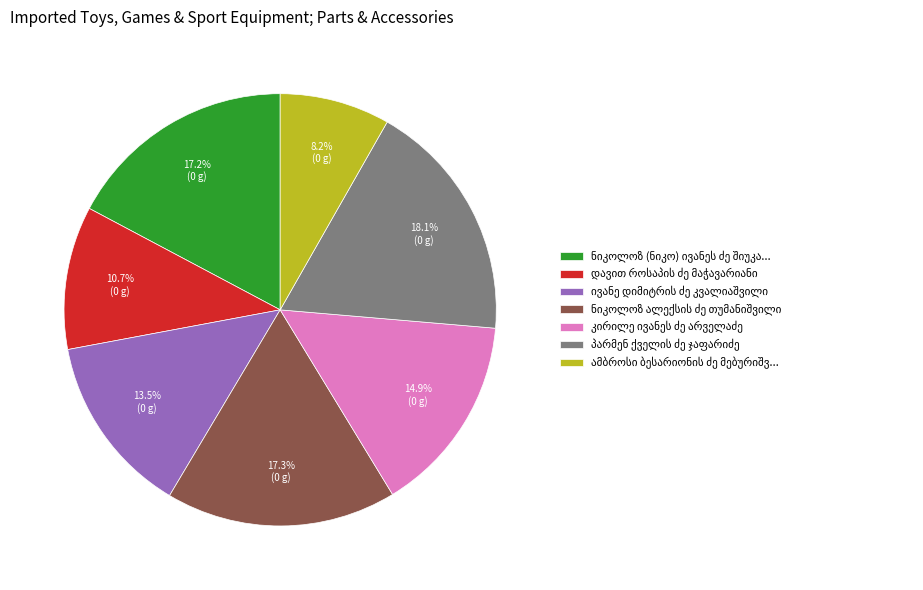

Is there a majority slice in this chart?

No